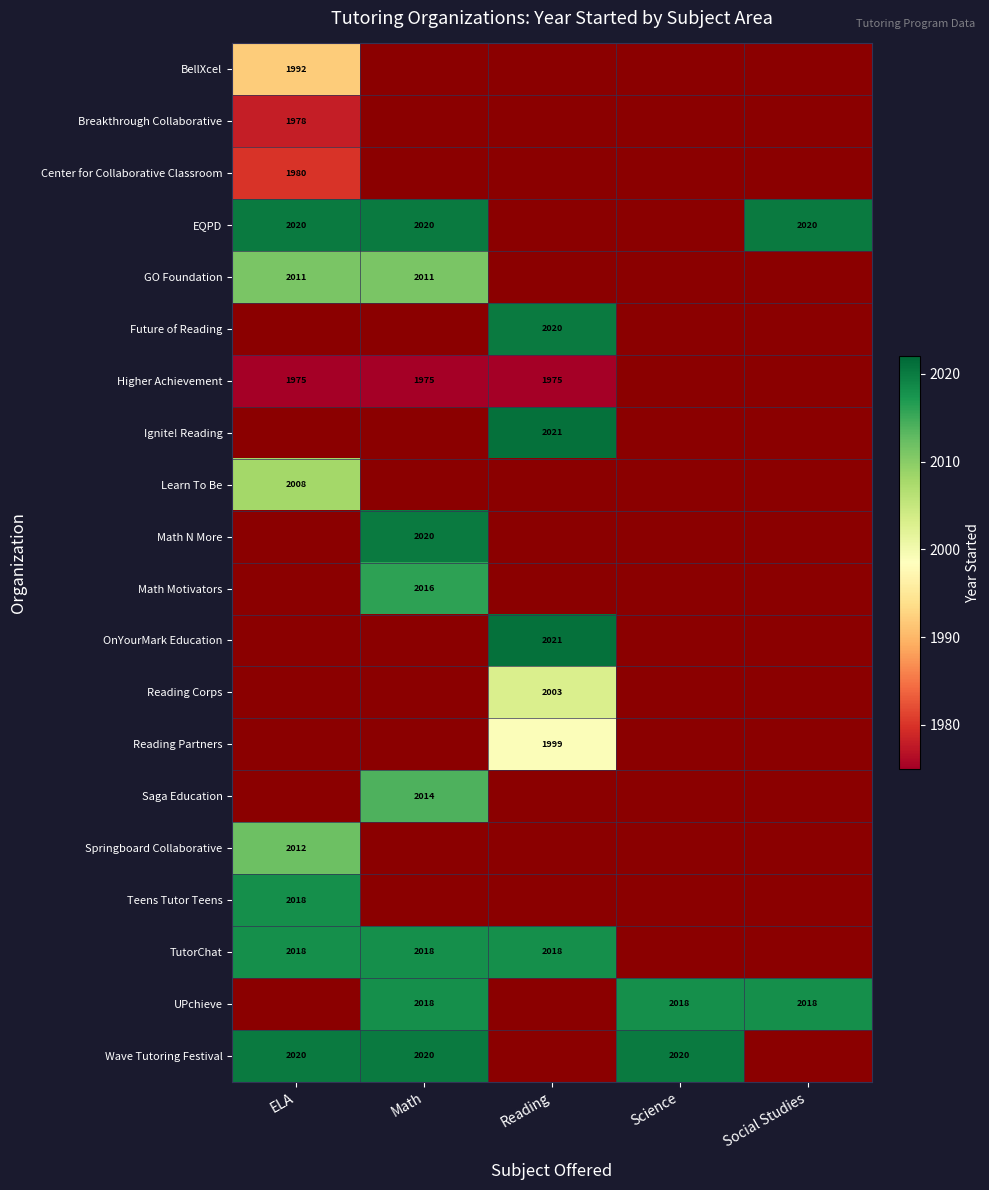

Is it true that Learn To Be equals 2008 at ELA?

True